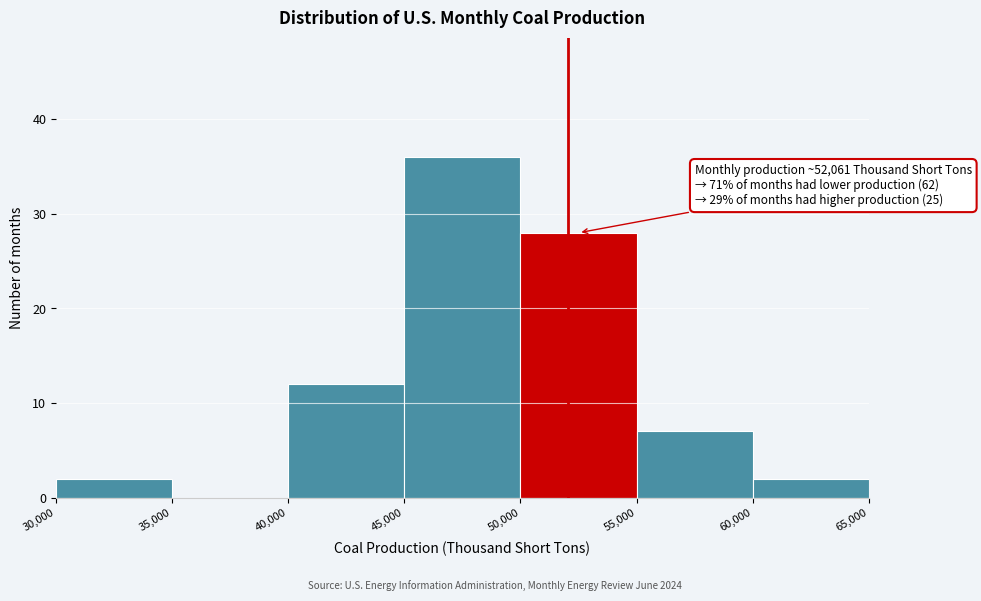

Over which range of the x-axis is the bar tallest?

45,000 to 50,000